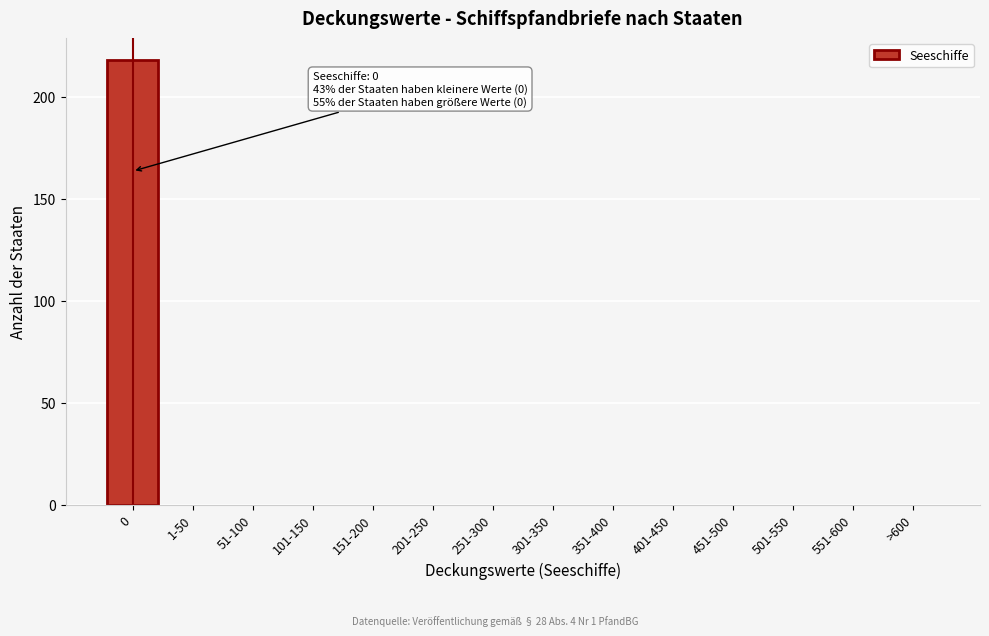

Reading left to right, transcribe all the data shown in this chart.

0=218	1-50=0	51-100=0	101-150=0	151-200=0	201-250=0	251-300=0	301-350=0	351-400=0	401-450=0	451-500=0	501-550=0	551-600=0	>600=0